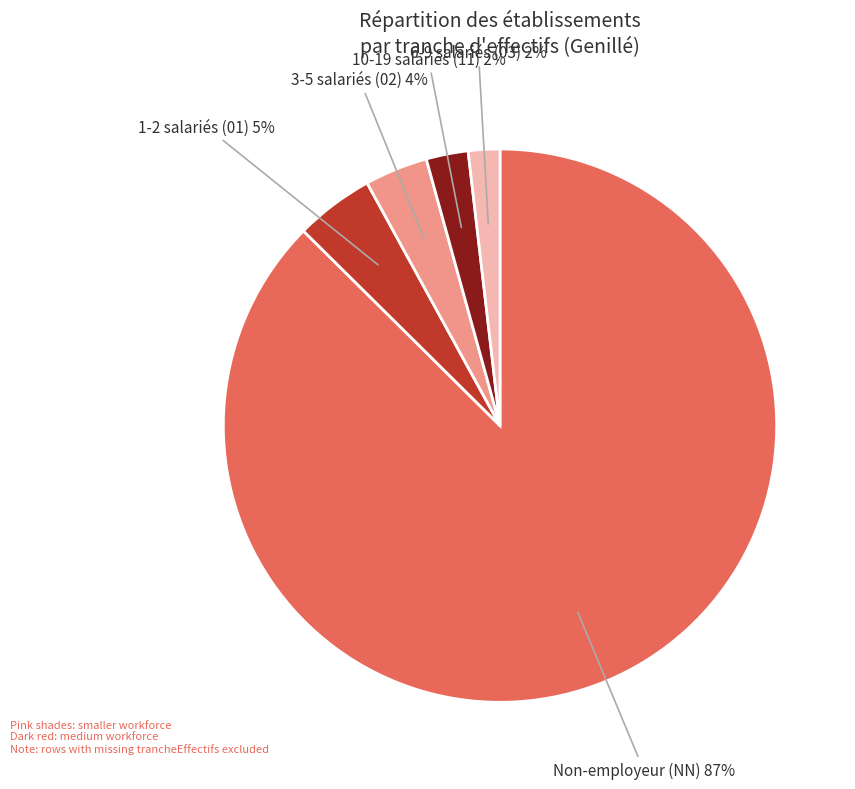

Is there any slice that represents more than half of the pie?

Yes